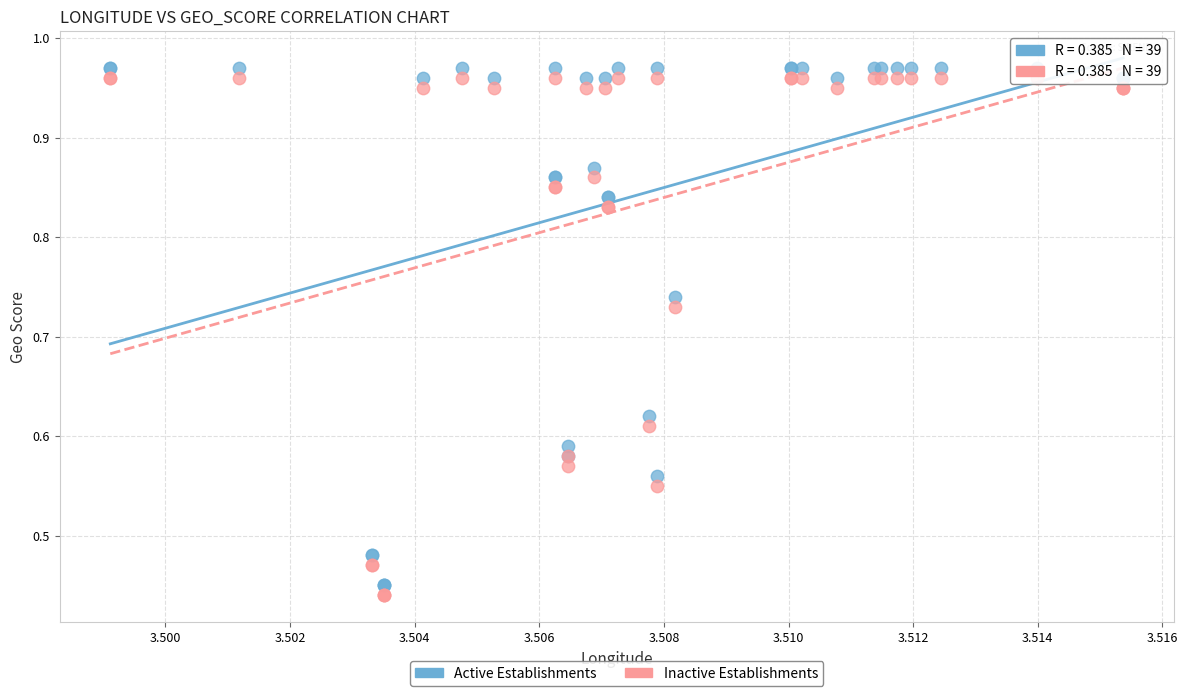

What are all the series names shown in the legend?

Active Establishments, Inactive Establishments